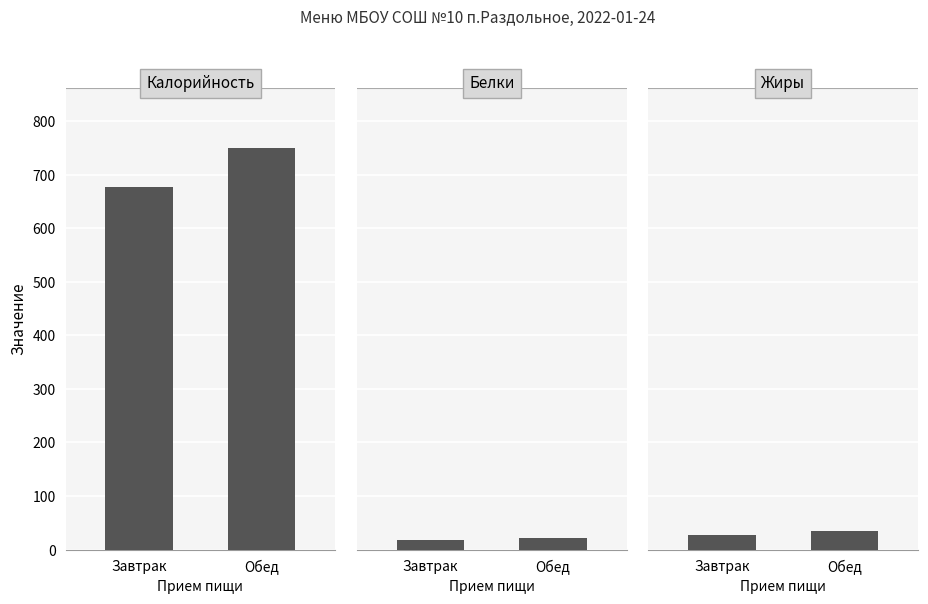

Which category has the highest value in the Белки series?

Обед